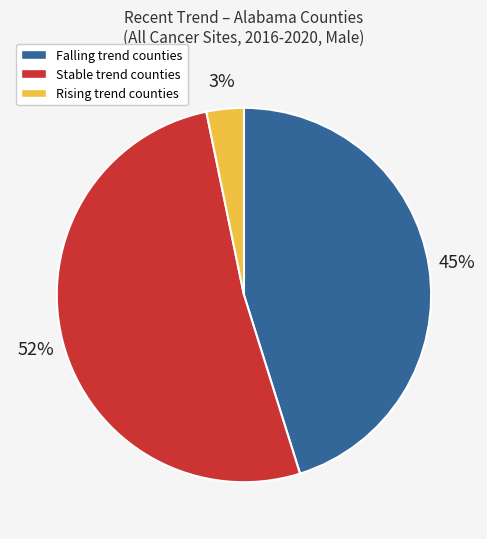

Is there any slice that represents more than half of the pie?

Yes